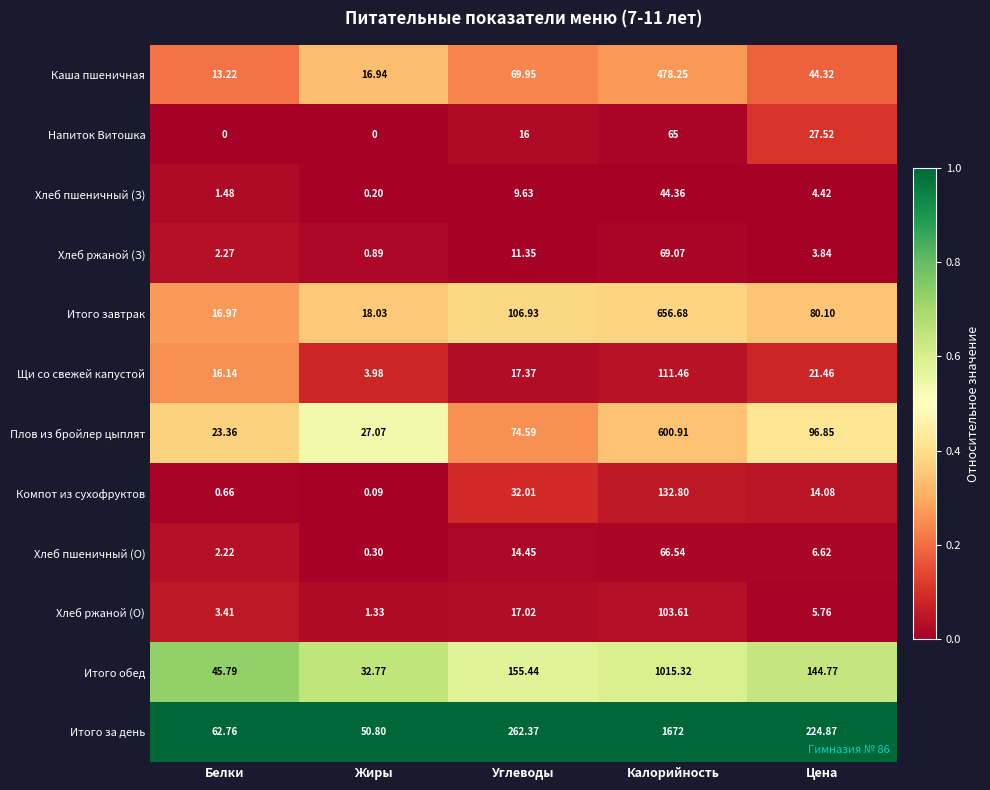

At which category is the sum across all series the highest?

Калорийность